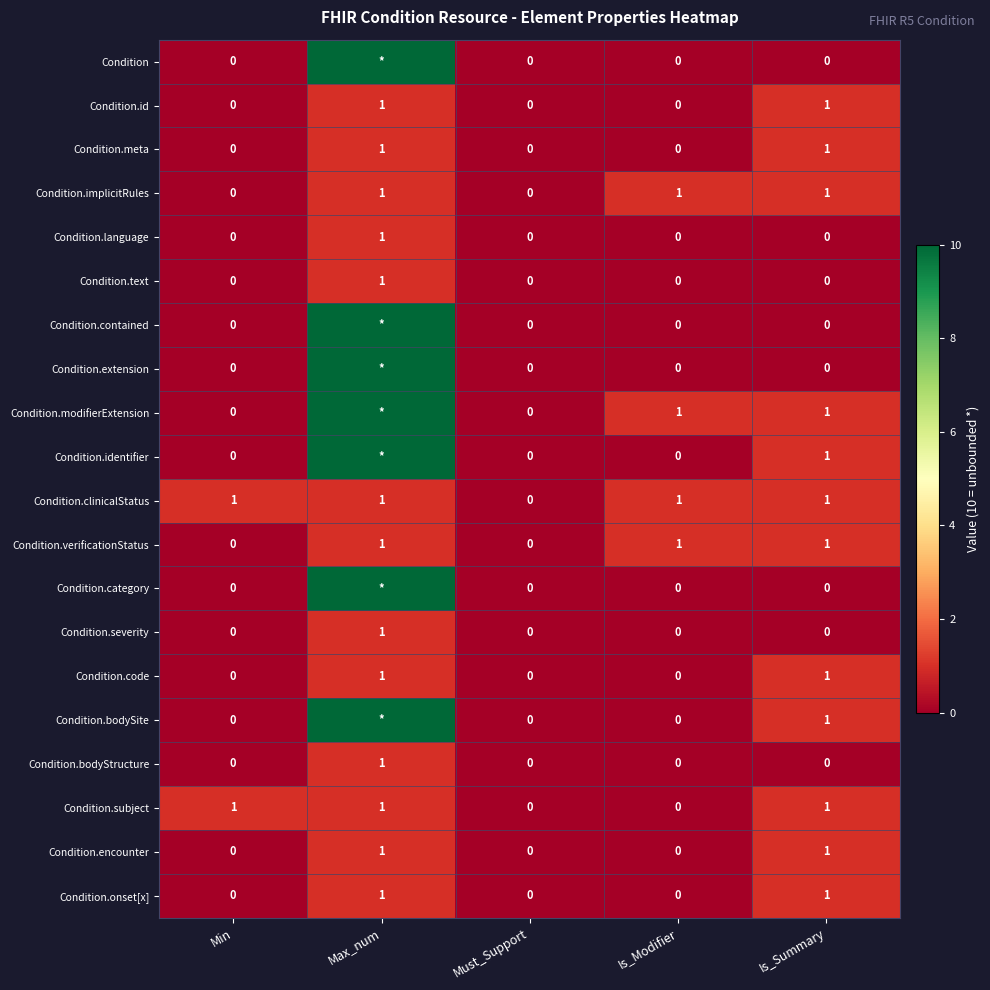

At which category does the chart reach its minimum across all series?

Min